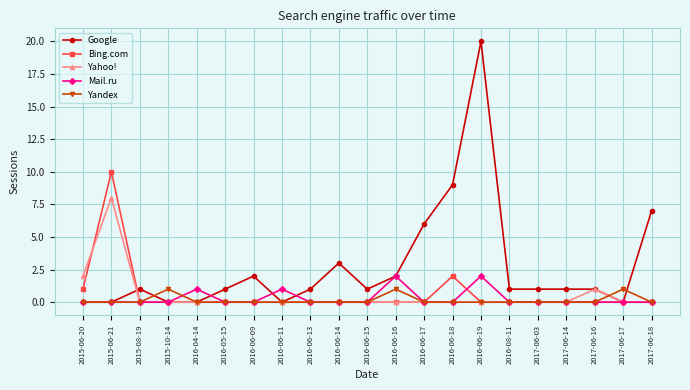

Rank the series by their maximum value, from lowest to highest.

Yandex, Mail.ru, Yahoo!, Bing.com, Google